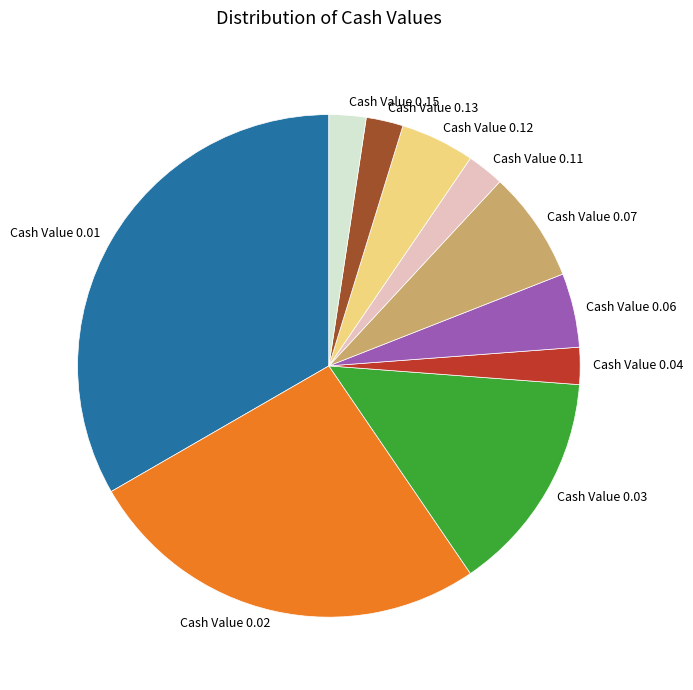

Approximately how many times larger is the value at Cash Value 0.03 compared to Cash Value 0.02?

0.5